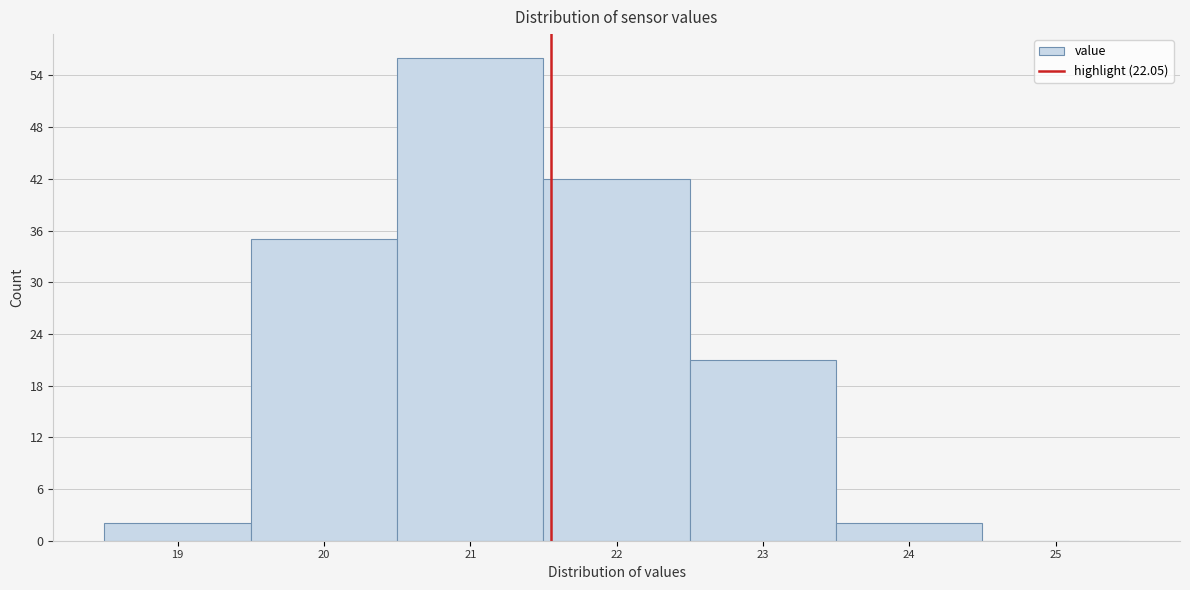

Reading left to right, transcribe all the data shown in this chart.

19=2	20=35	21=56	22=42	23=21	24=2	25=0